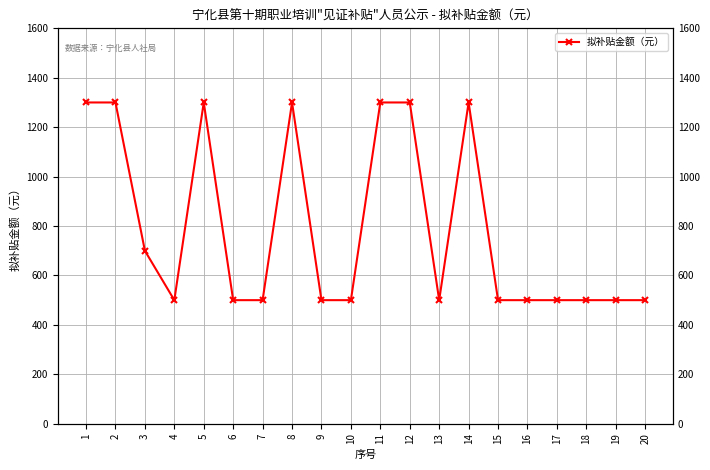

True or false: the data shows 500 at 20.

True